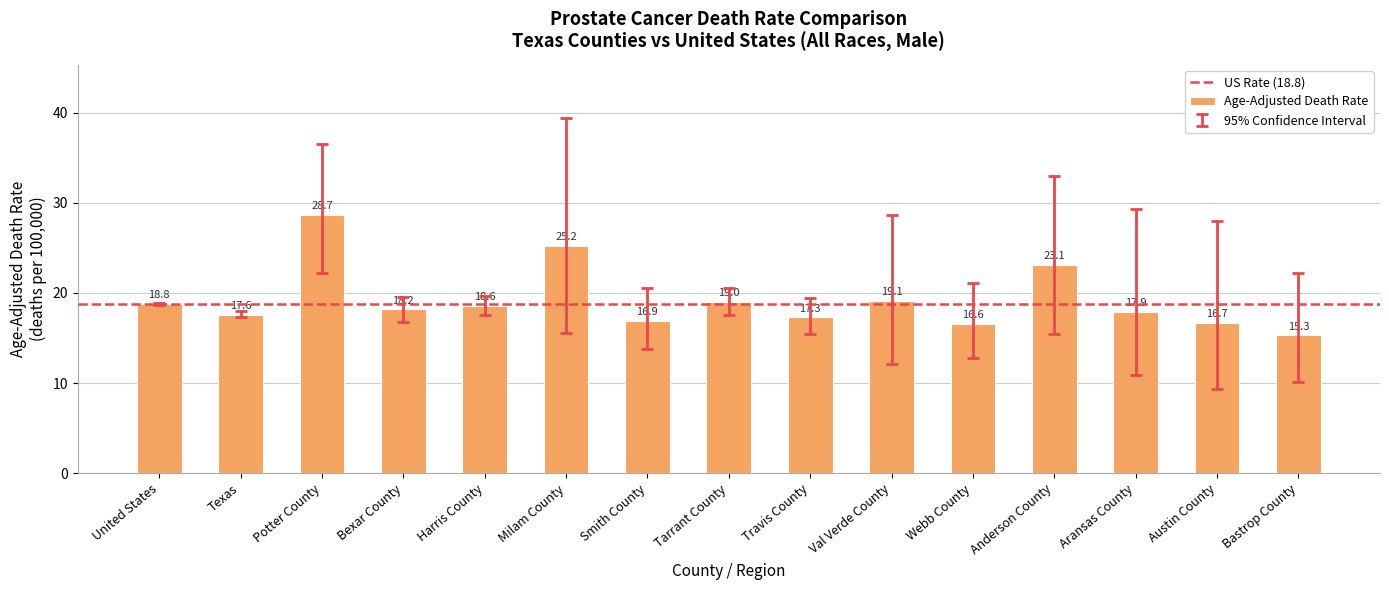

List the labels in order of value, smallest first.

Bastrop County, Webb County, Austin County, Smith County, Travis County, Texas, Aransas County, Bexar County, Harris County, United States, Tarrant County, Val Verde County, Anderson County, Milam County, Potter County